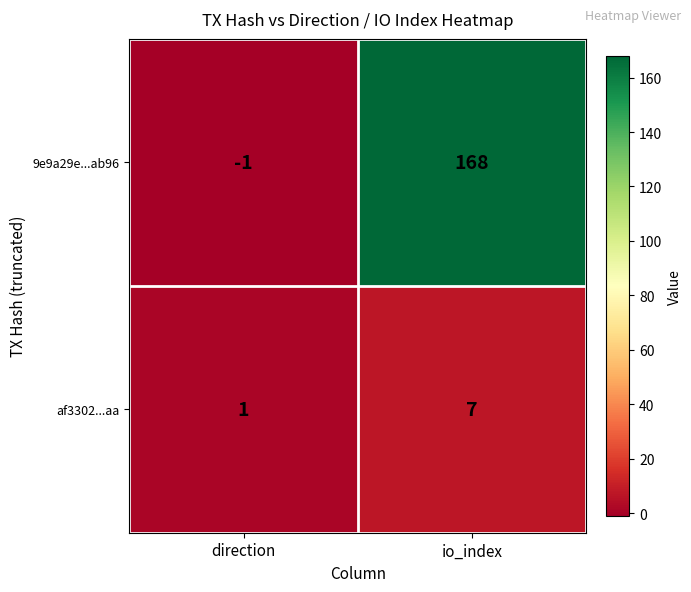

What is the average value of the 9e9a29e...ab96 series?

84